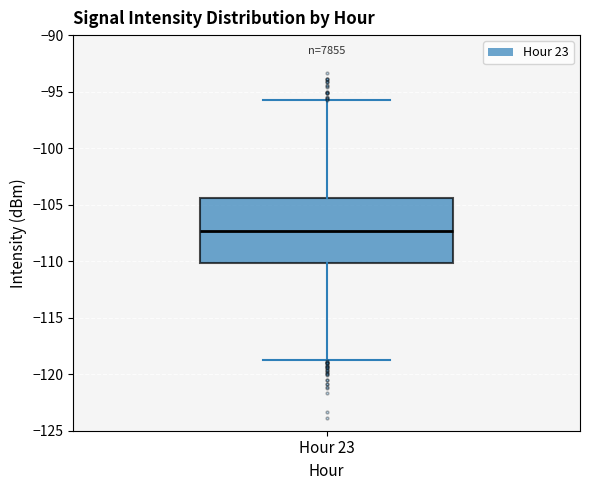

Read this box plot against the y-axis: the position of the median line, the range covered by the box, and the ends of both whiskers. The values are not printed on the chart, so give them approximately, as read against the axis.

median -107.5, box -110.0 to -104.5, whiskers -119.0 to -96.0